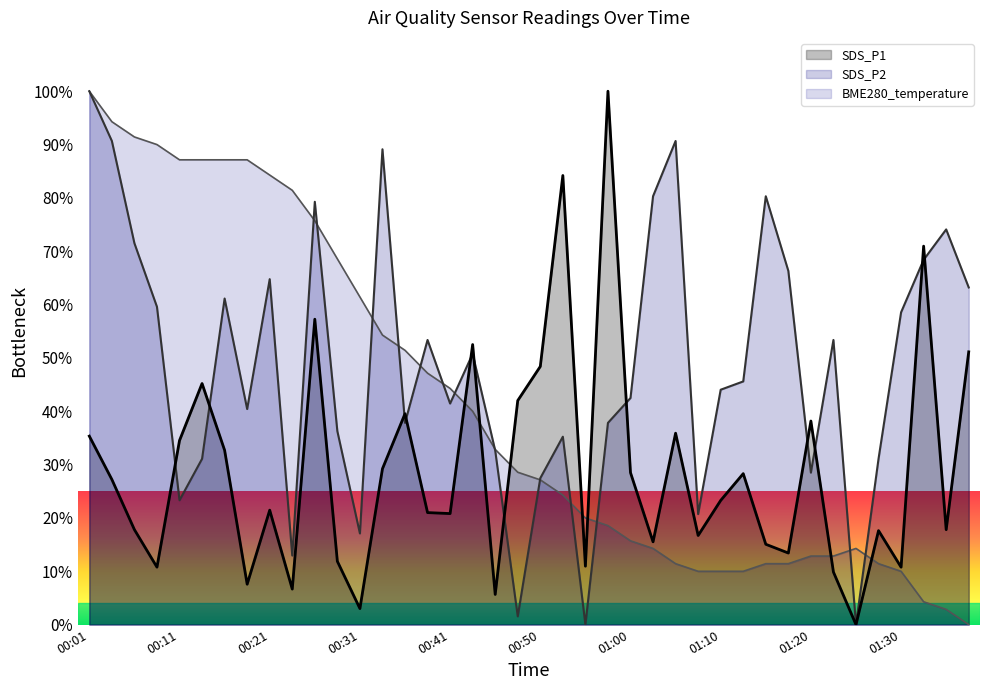

How many lines are shown in the chart?

3